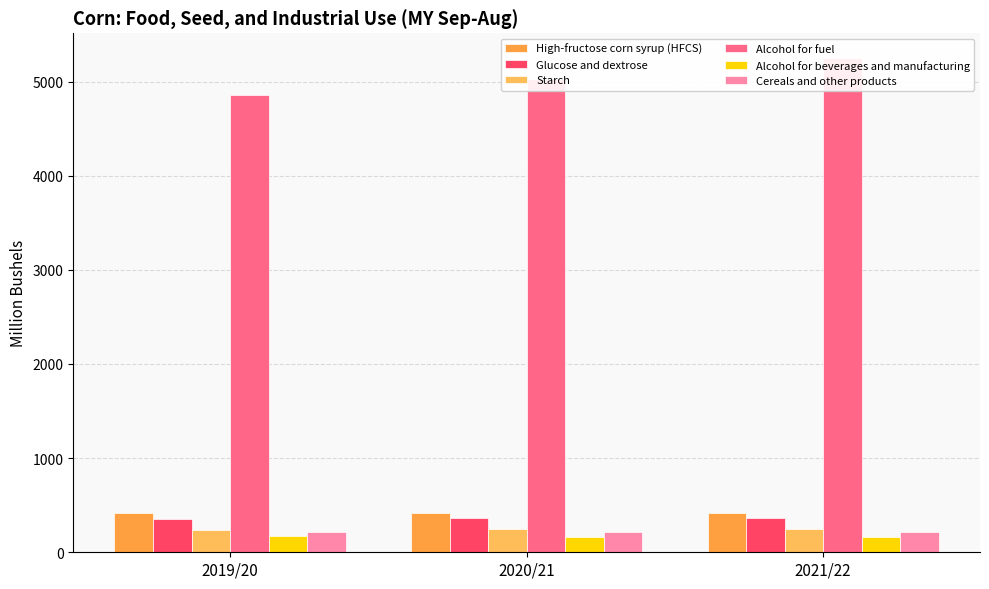

Which label corresponds to the smallest value in the chart?

2020/21